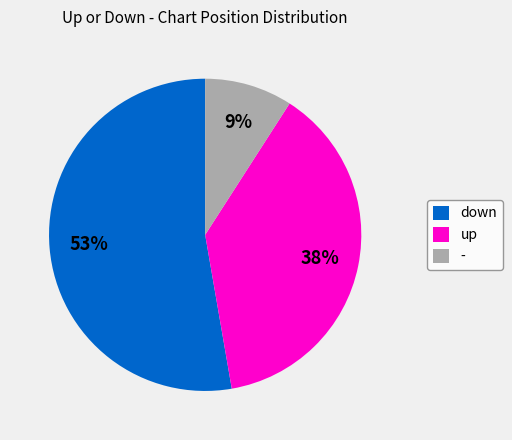

Combined, do down and - account for over 50%?

Yes